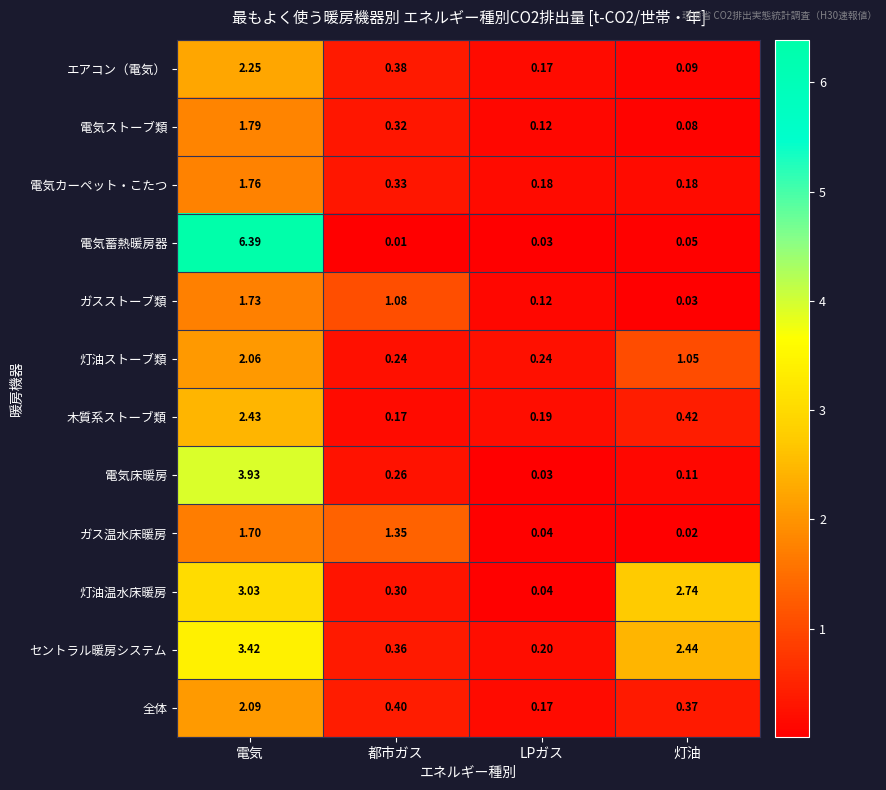

Which category has the highest value in the セントラル暖房システム series?

電気